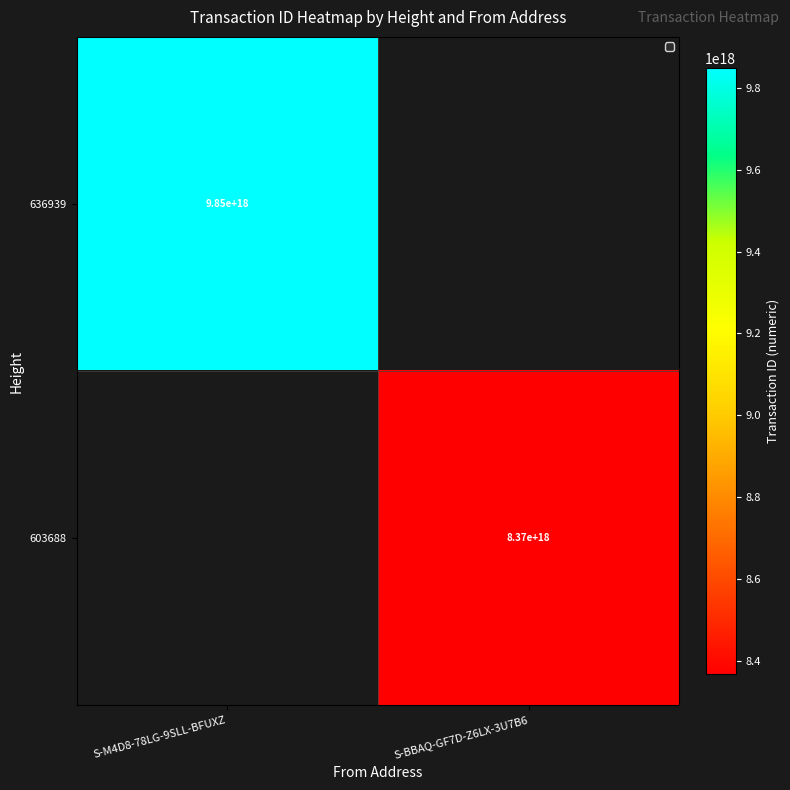

Is it true that 636939 equals 13334100140261593088 at S-M4D8-78LG-9SLL-BFUXZ?

False